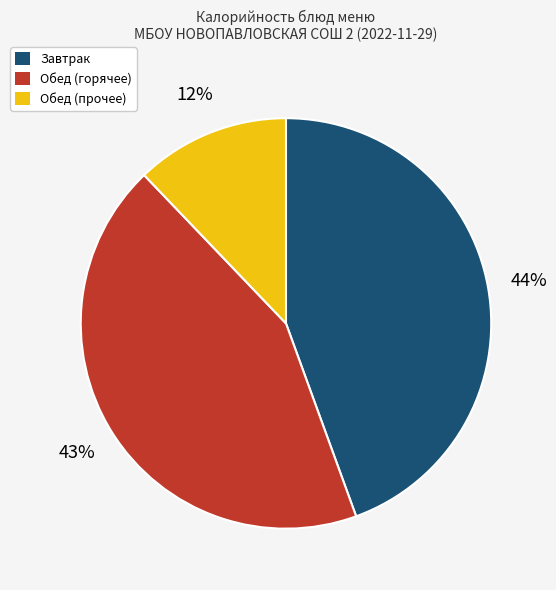

What is the ratio of the value at Обед (прочее) to the value at Завтрак?

0.3